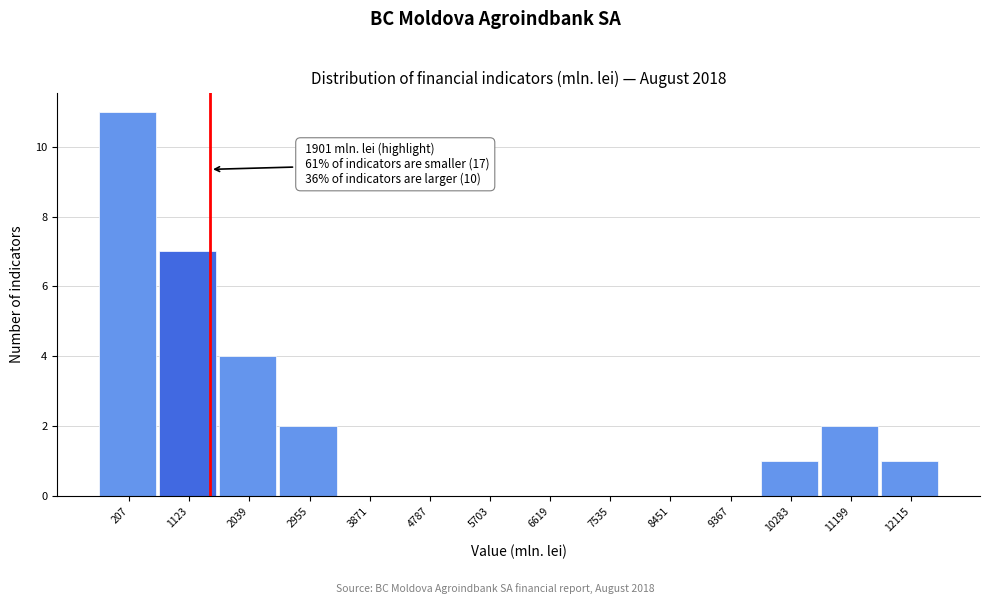

Reading right to left, what are all the values shown in this chart?

12115=1	11199=2	10283=1	9367=0	8451=0	7535=0	6619=0	5703=0	4787=0	3871=0	2955=2	2039=4	1123=7	207=11